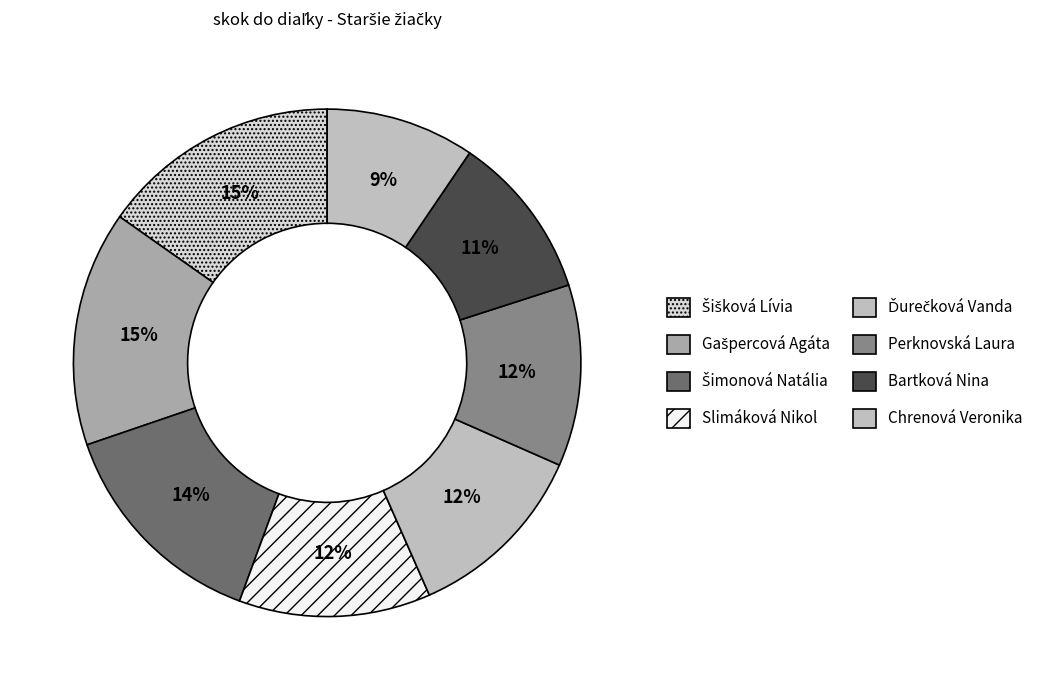

How many slices are in this pie chart?

8